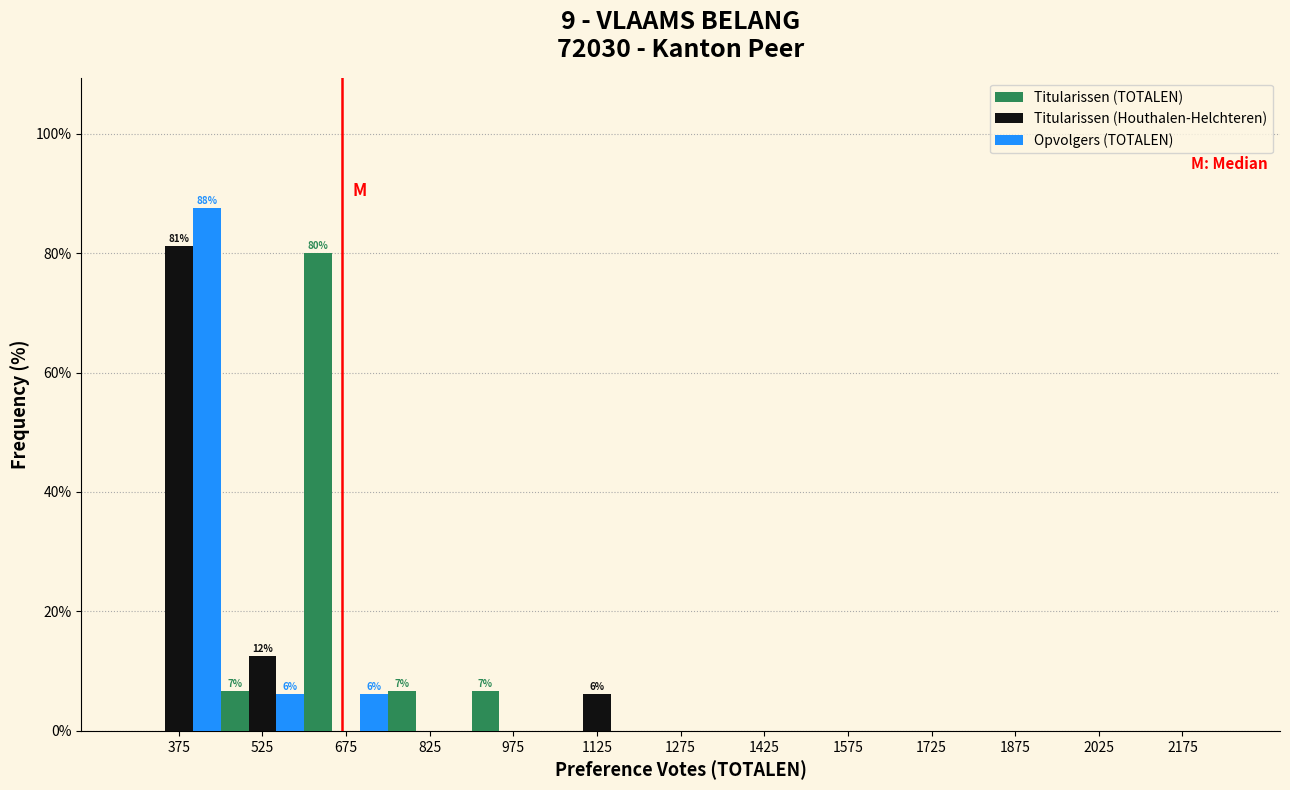

In the Titularissen (Houthalen-Helchteren) series, which range on the x-axis has the tallest bar?

300 to 450